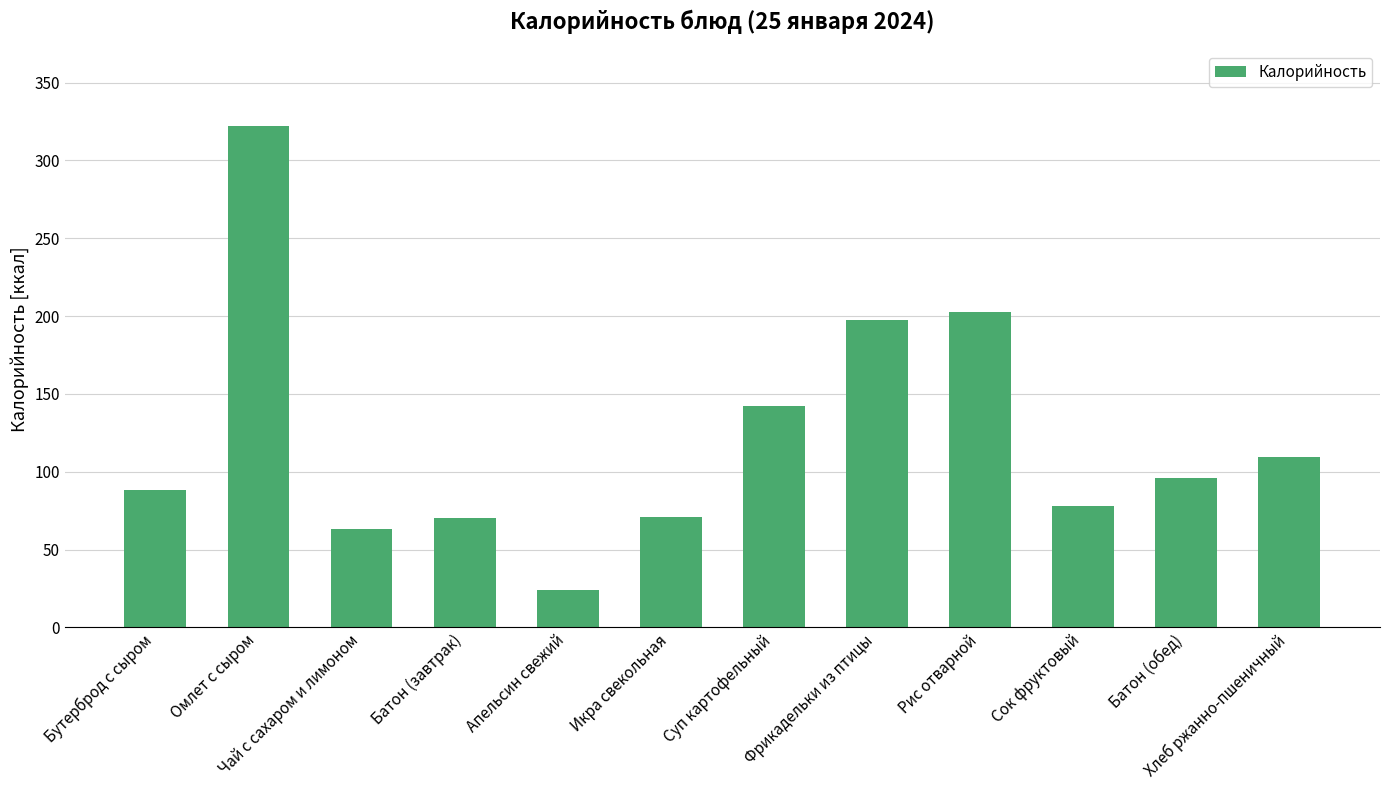

Which label corresponds to the largest value in the chart?

Омлет с сыром